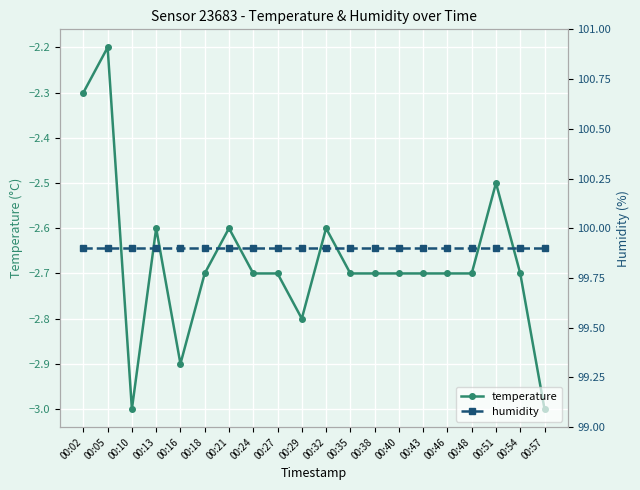

Between 00:35 and 00:48, which series saw the biggest shift?

temperature